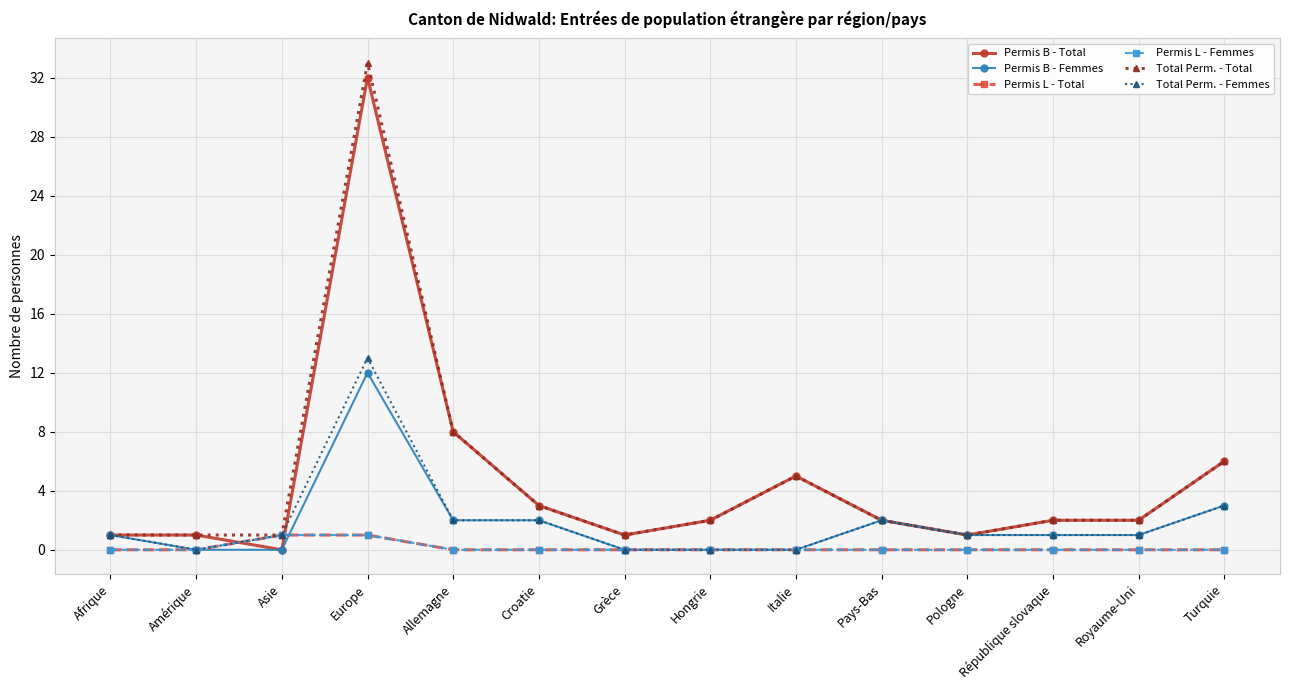

At how many categories does at least one series exceed 25?

1